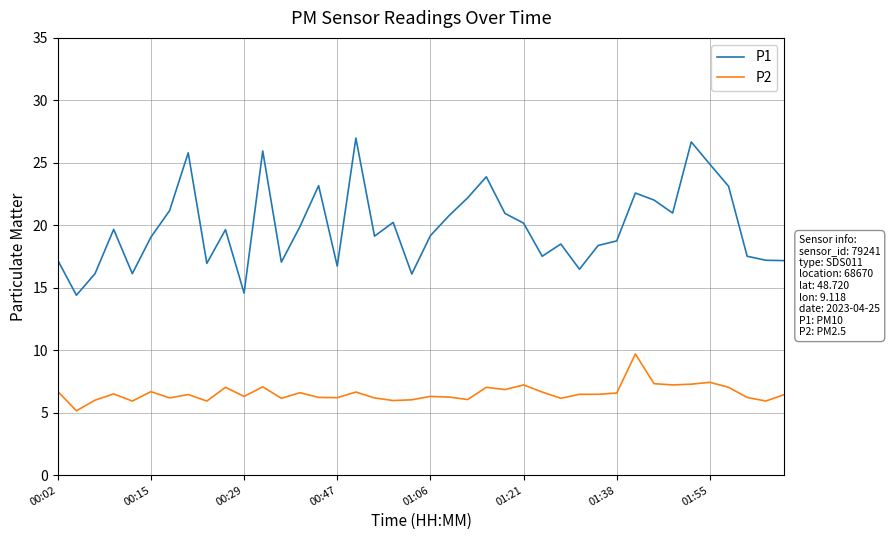

How many categories are shown in the chart?

40